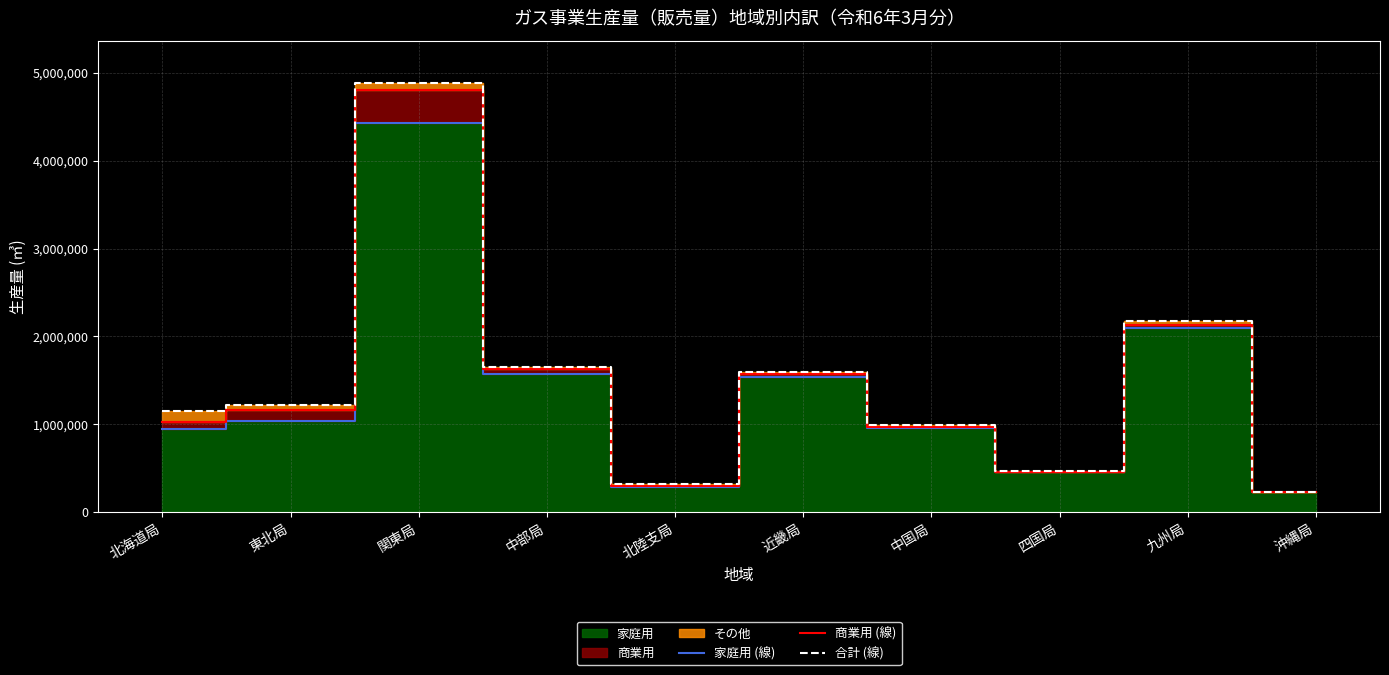

What is the approximate value of 家庭用 (線) at 四国局, to the nearest 10?

455840